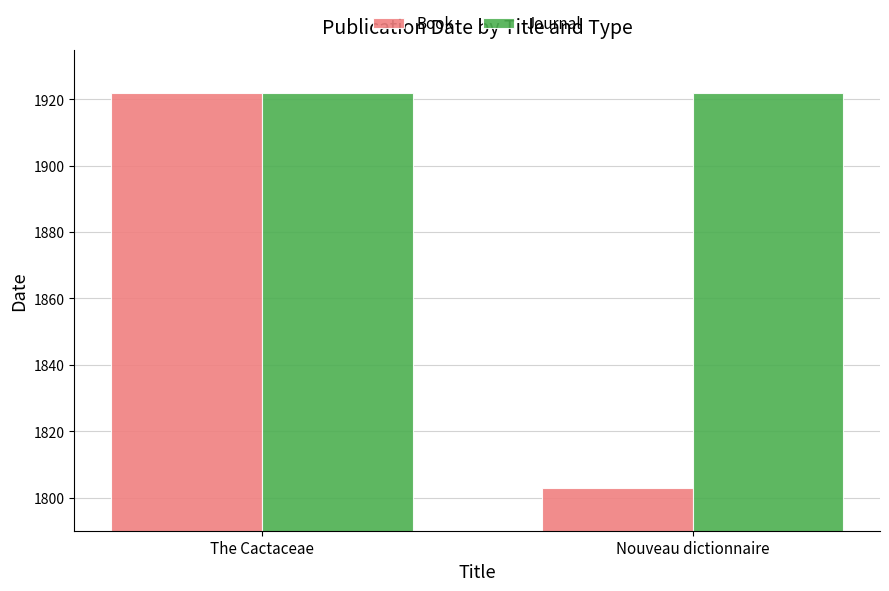

What is the difference between the Book values at Nouveau dictionnaire and The Cactaceae?

119